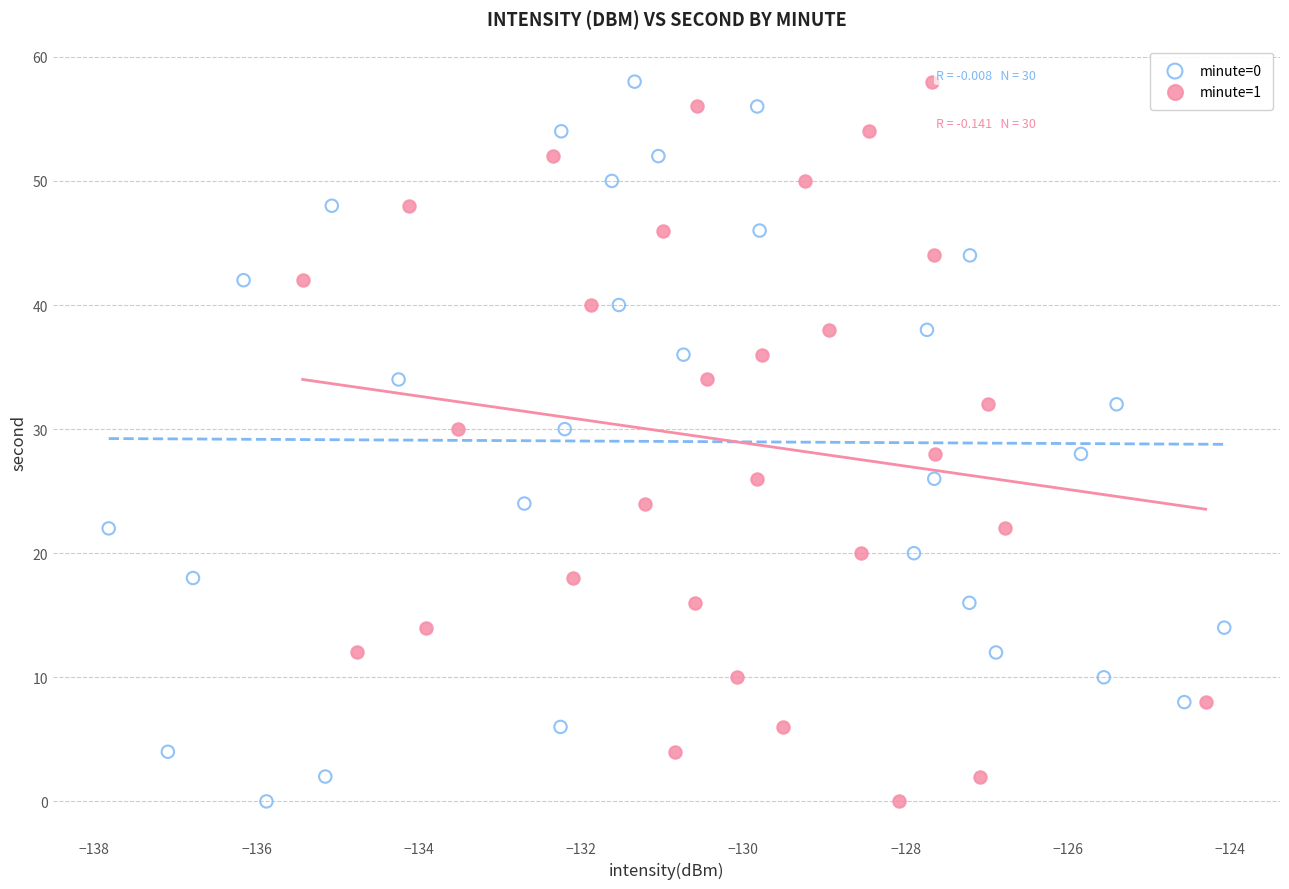

What are all the series names shown in the legend?

minute=0, minute=1